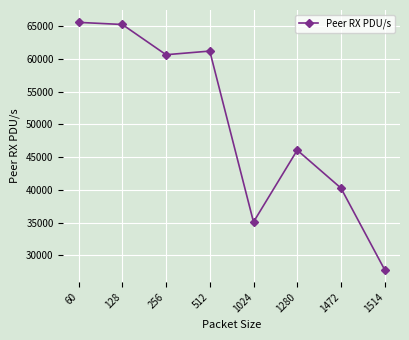

What is the change in value from 1024 to 1514?

-7308